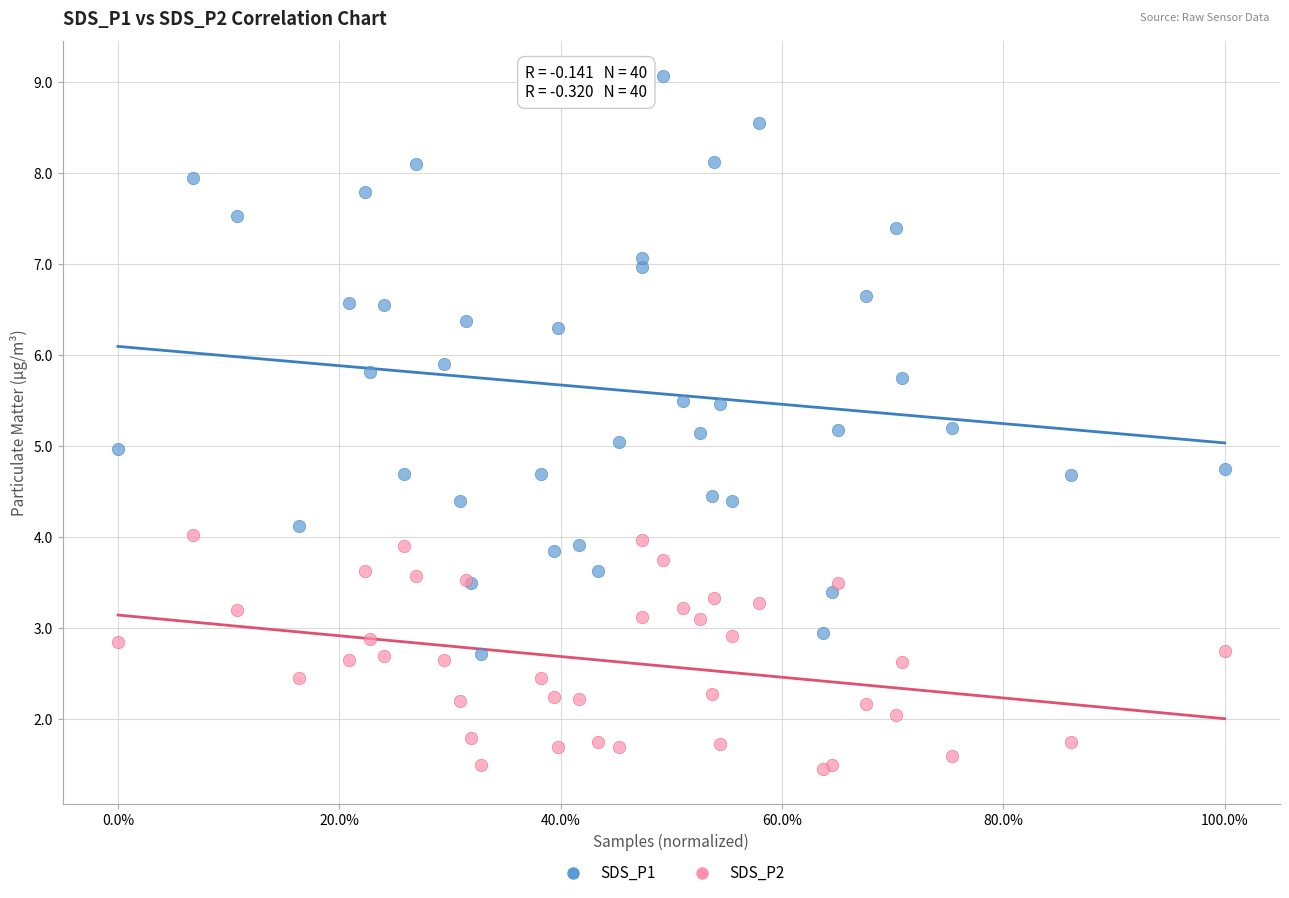

What are all the series names shown in the legend?

SDS_P1, SDS_P2